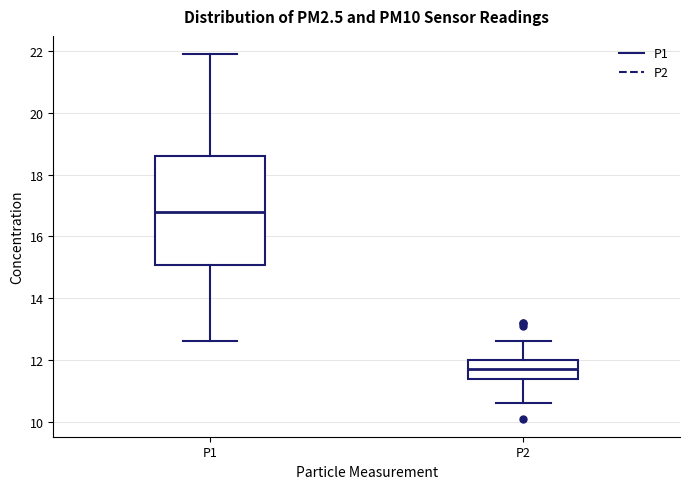

Reading left to right, read every box against the y-axis: the position of its median line, the range the box covers, and the ends of its whiskers. The values are not printed on the chart, so give them approximately, as read against the axis.

P1: median 16.8, box 15.0 to 18.6, whiskers 12.6 to 22.0
P2: median 11.8, box 11.4 to 12.0, whiskers 10.6 to 12.6